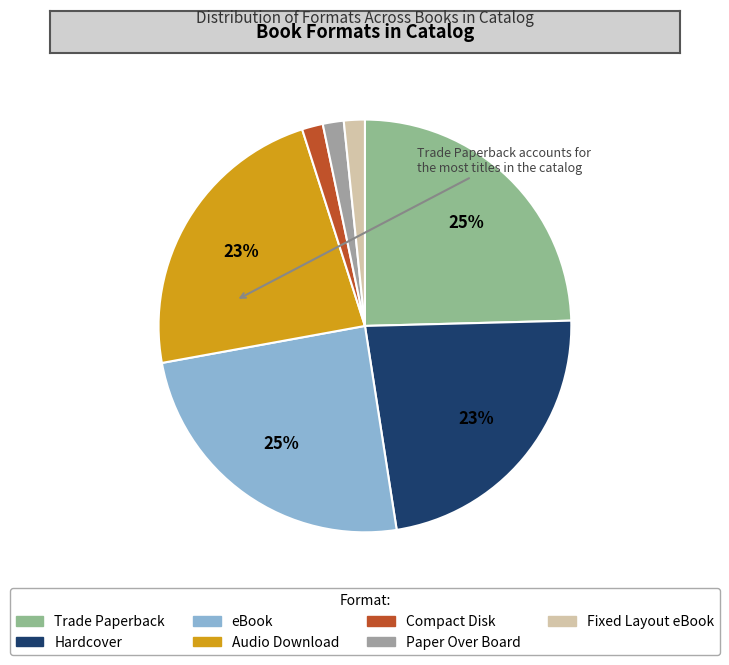

To the nearest percent, what is the difference between the Paper Over Board and Audio Download slice percentages?

21%